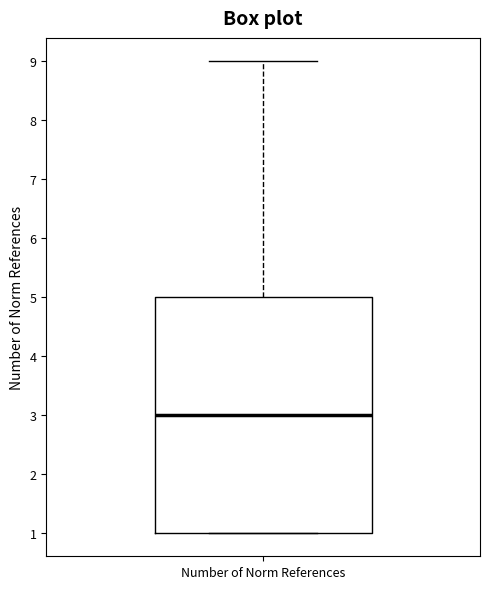

Transcribe this box plot: give where the median line is, the range the box spans, and where the two whiskers end, as read against the y-axis. The values are not printed on the chart, so give them approximately, as read against the axis.

median 3, box 1 to 5, whiskers 1 to 9